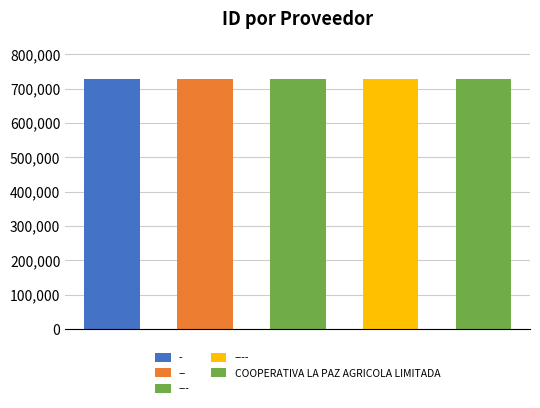

What position from the right is ---?

3